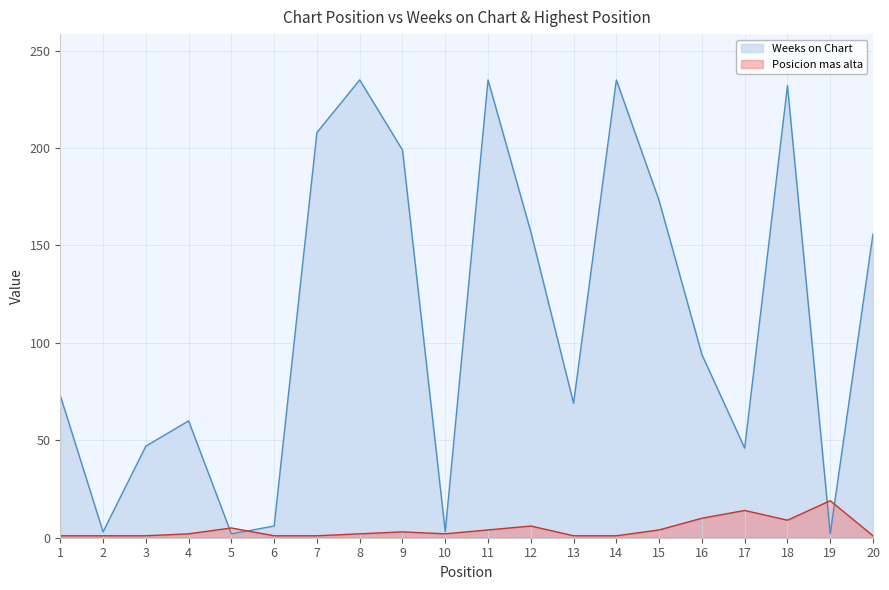

What is the smallest value displayed?

1